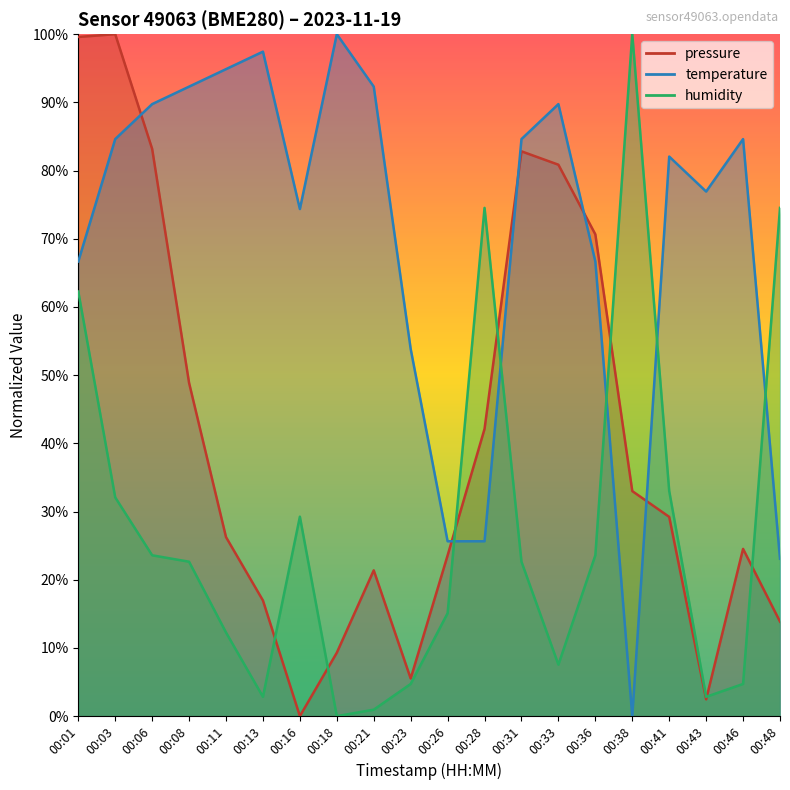

At 00:18, list the series in order from largest to smallest.

temperature, pressure, humidity